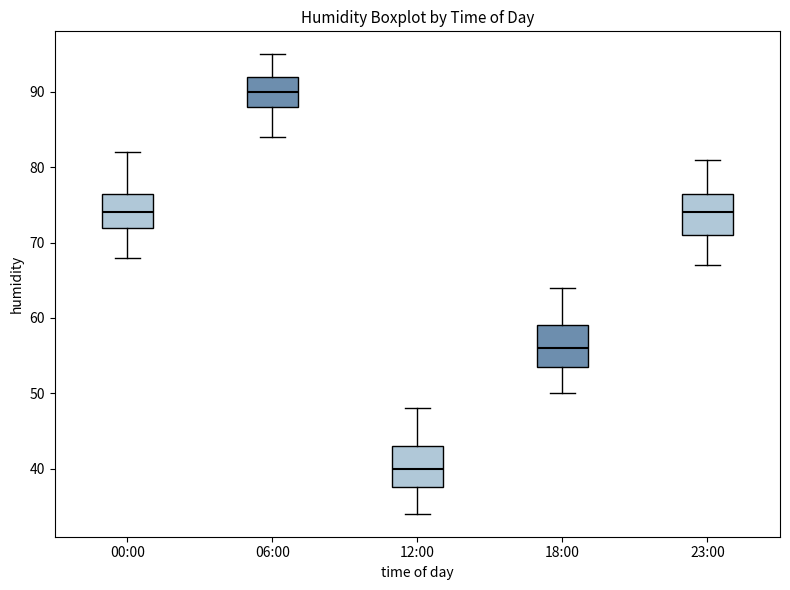

Reading left to right, transcribe this box plot: for each box, give where its median line is, the range the box spans, and where its two whiskers end, as read against the y-axis. The values are not printed on the chart, so give them approximately, as read against the axis.

00:00: median 74, box 72 to 77, whiskers 68 to 82
06:00: median 90, box 88 to 92, whiskers 84 to 95
12:00: median 40, box 38 to 43, whiskers 34 to 48
18:00: median 56, box 54 to 59, whiskers 50 to 64
23:00: median 74, box 71 to 77, whiskers 67 to 81